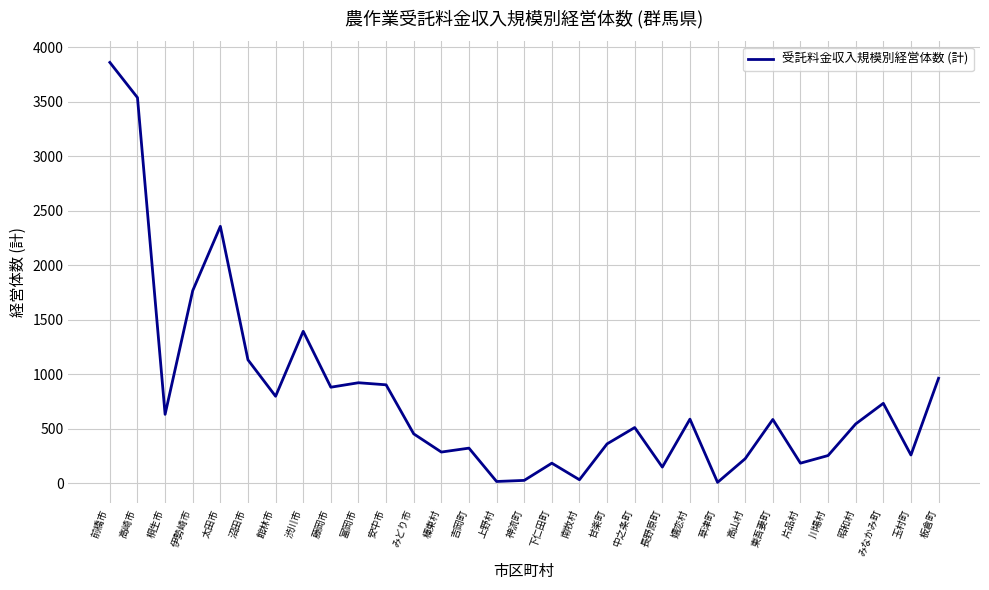

True or false: the data shows 197 at 板倉町.

False